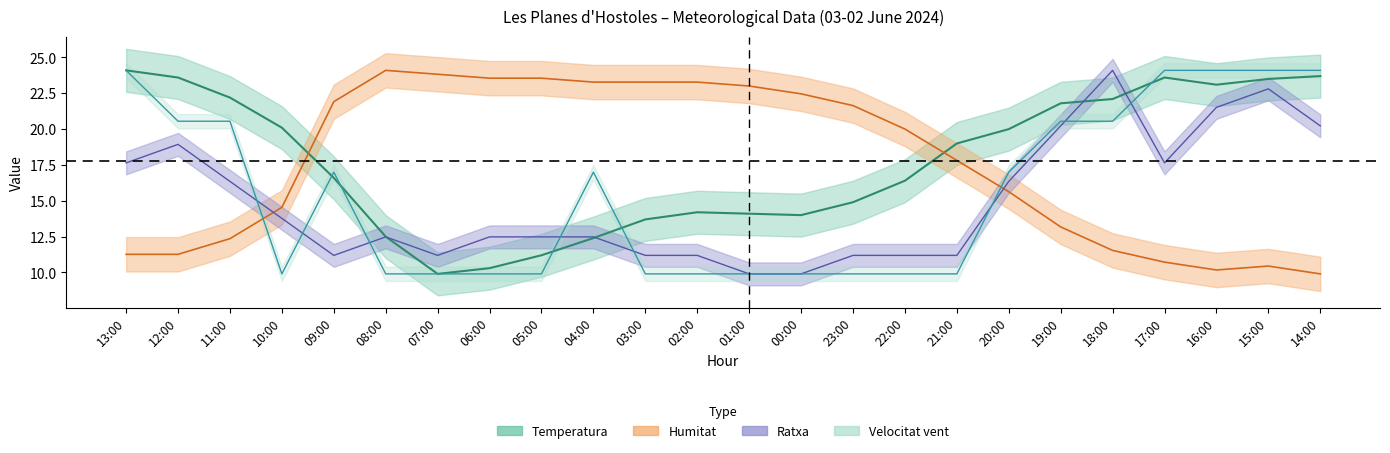

What is the difference between the highest and lowest values at 23:00?

11.7